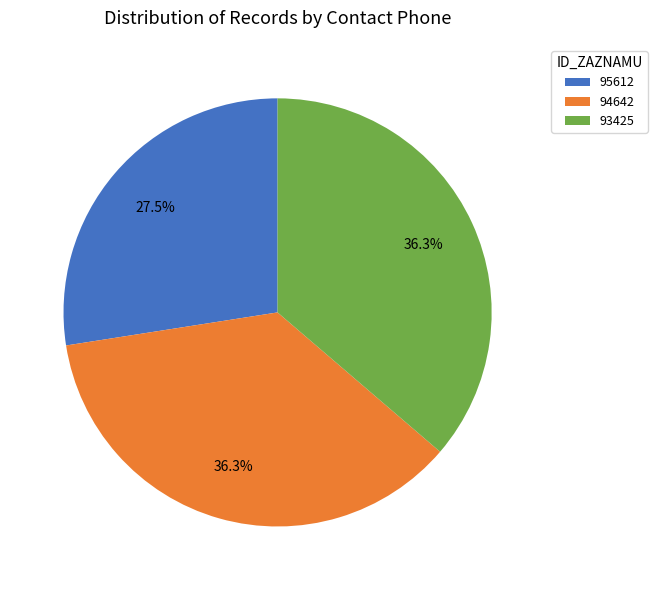

To the nearest percent, what is the difference between the 95612 and 94642 slice percentages?

9%